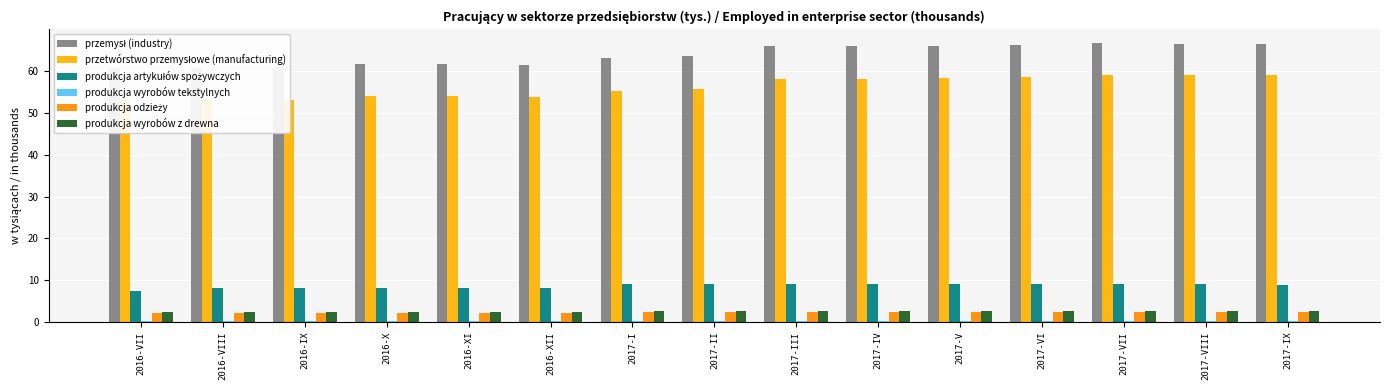

How many data points does each series have?

15